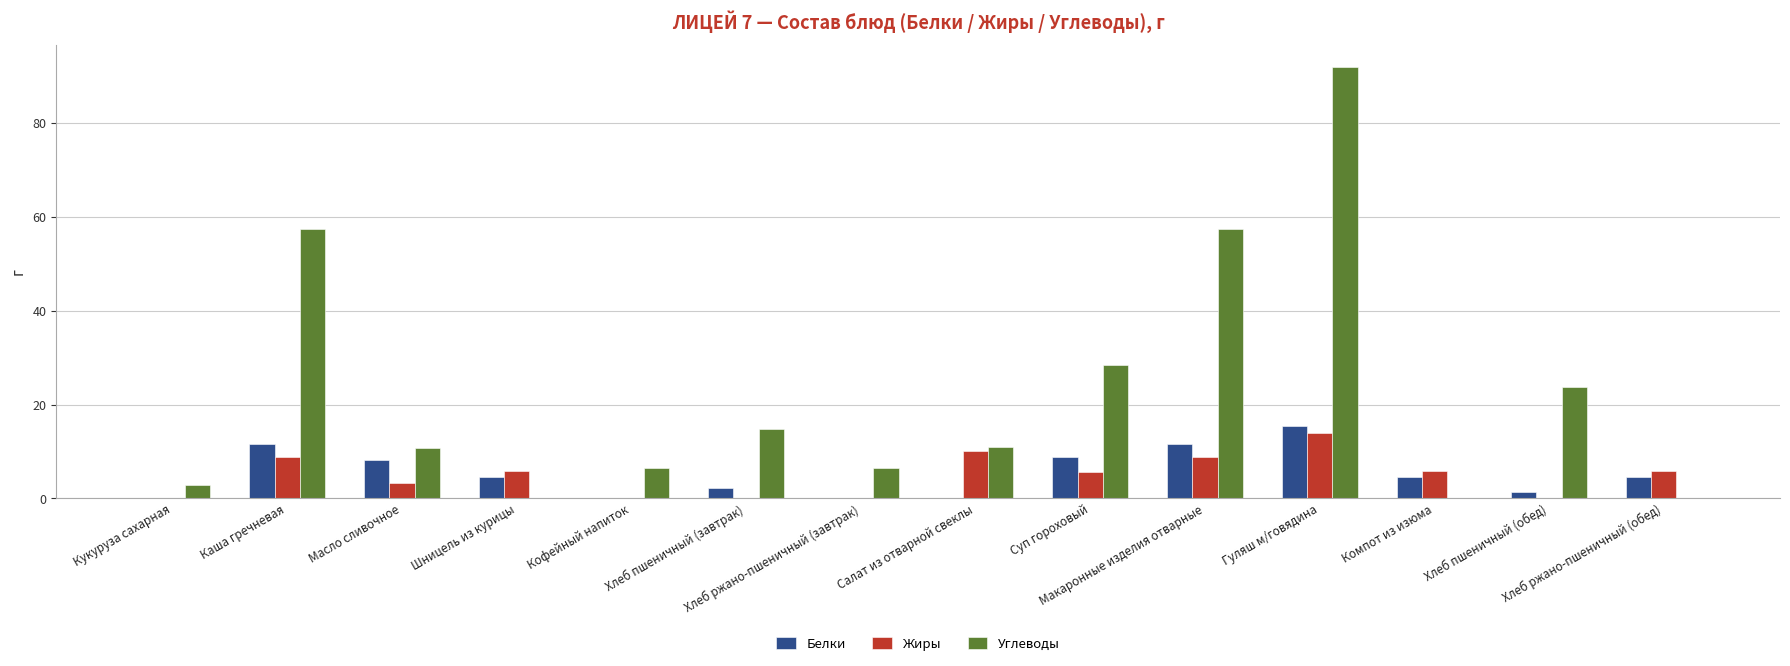

At which label does Углеводы first exceed 10?

Каша гречневая